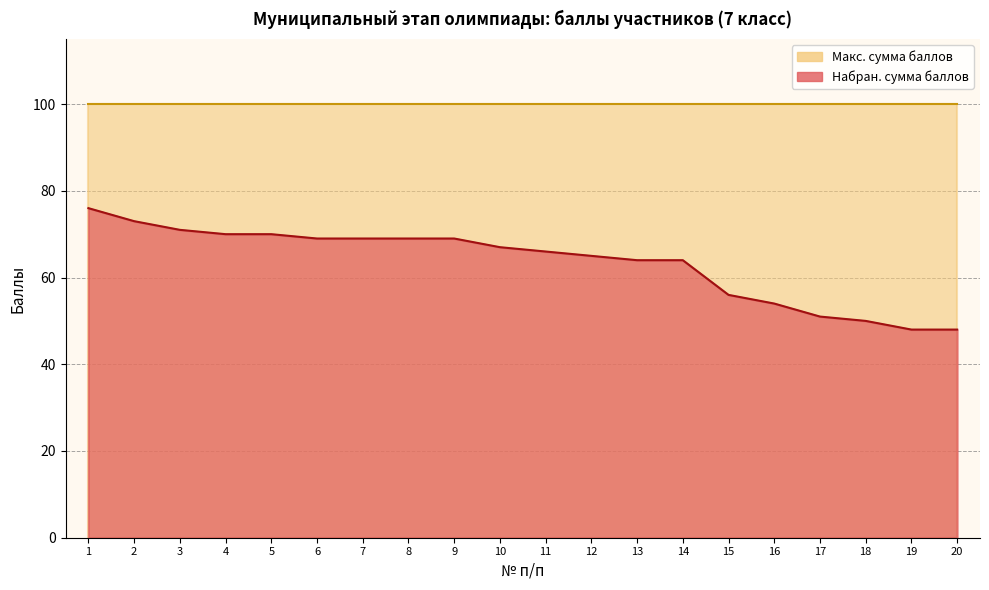

The value at 3 is 42. True or false?

False